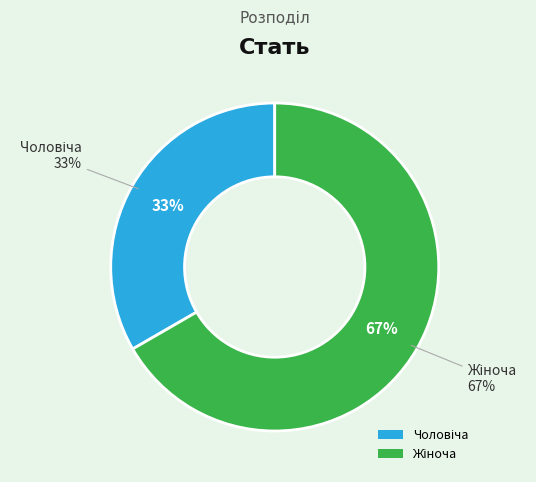

How many slices are in this pie chart?

2